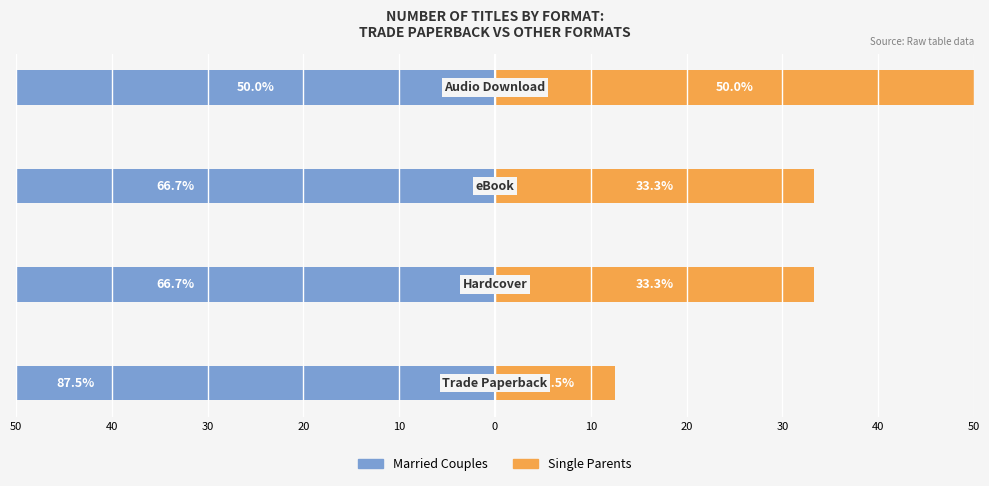

How many values in the Married Couples series are below -66?

3